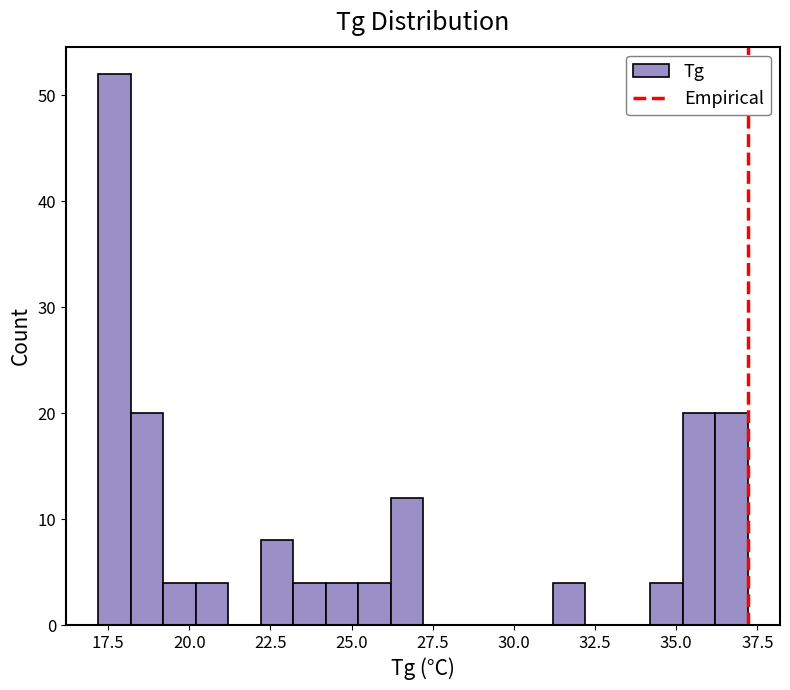

Read against the x-axis, roughly where is the centre of the tallest bar?

17.5